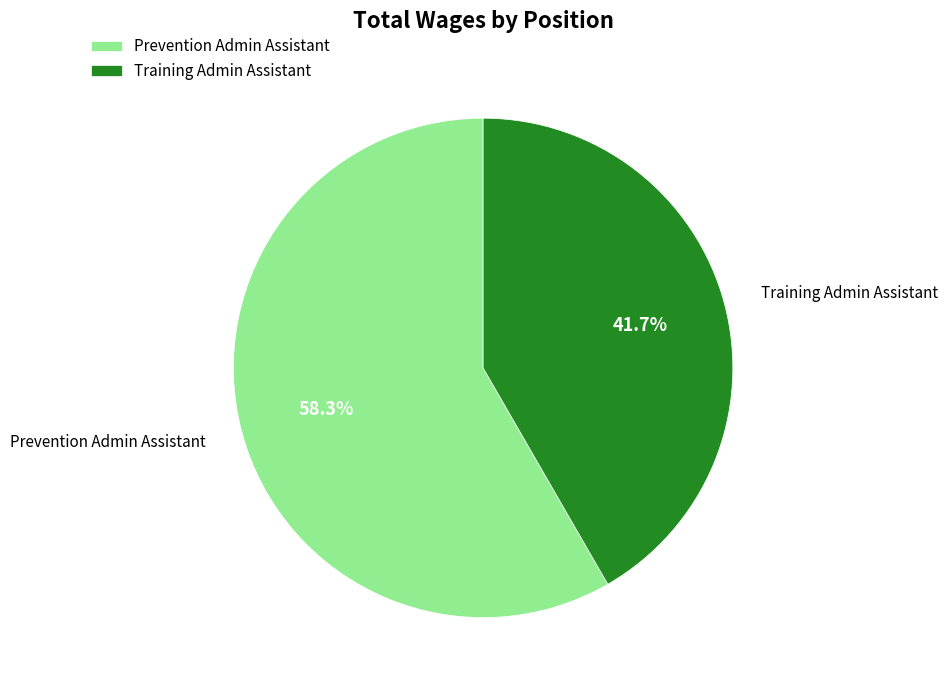

Rank the categories by value from highest to lowest.

Prevention Admin Assistant, Training Admin Assistant